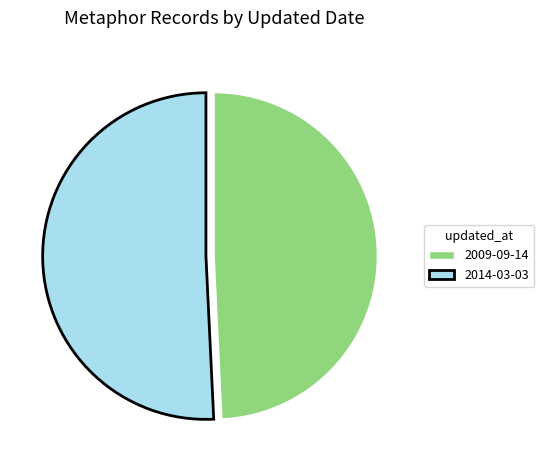

Which has a higher value, 2009-09-14 or 2014-03-03?

2014-03-03